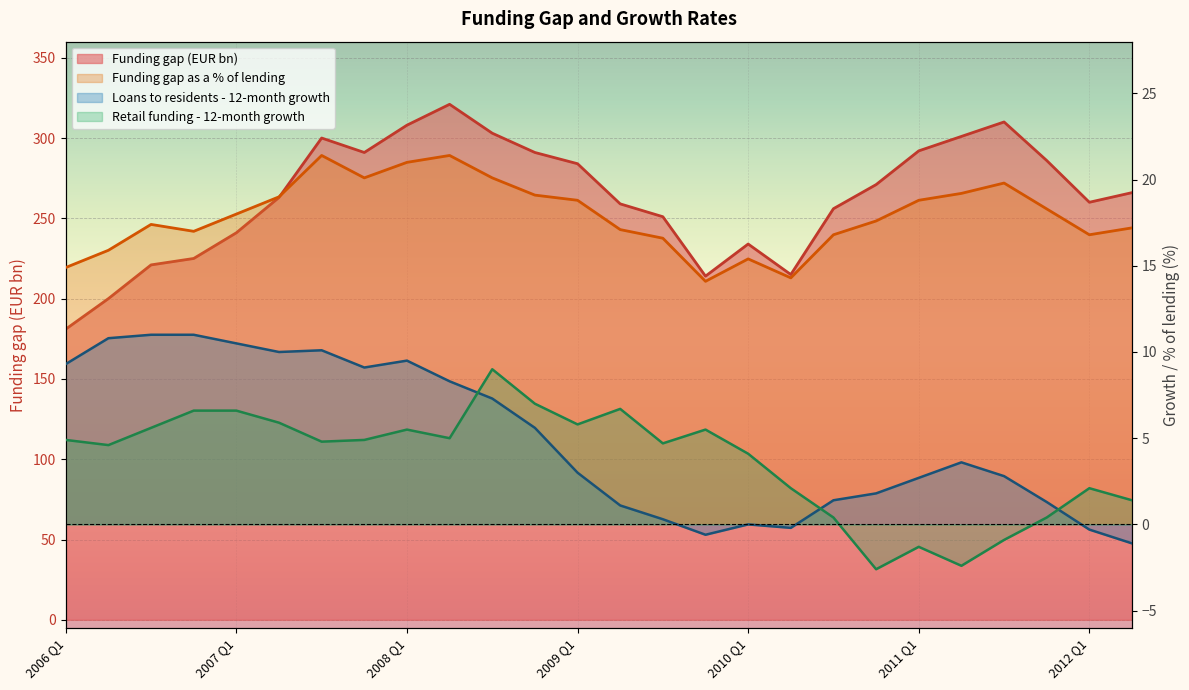

Rank the series at 2010 Q1 from lowest to highest value.

Loans to residents - 12-month growth, Retail funding - 12-month growth, Funding gap as a % of lending, Funding gap